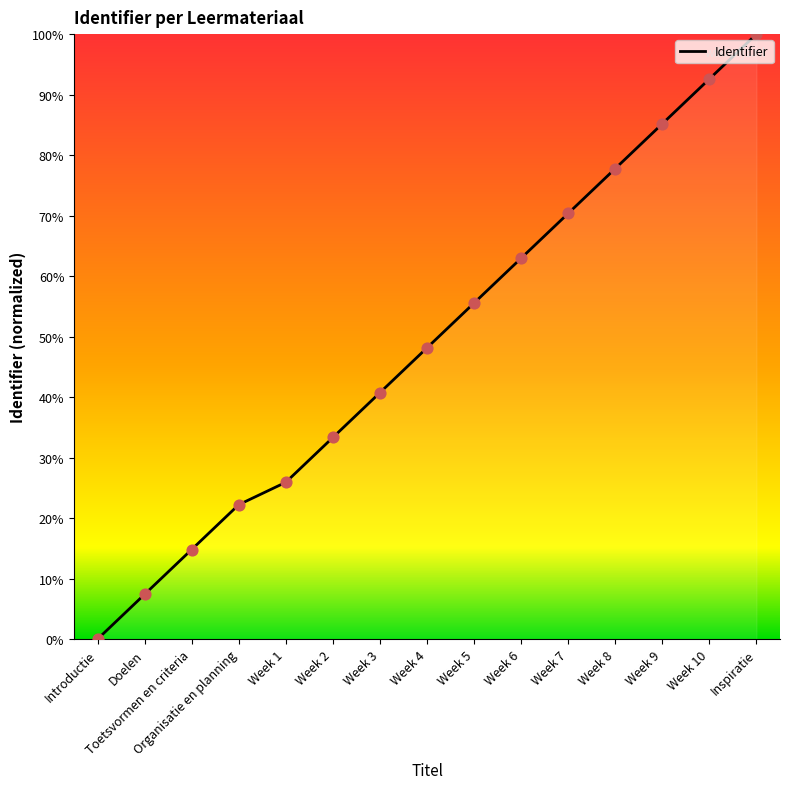

What is the change in value from Doelen to Week 10?

+85.2